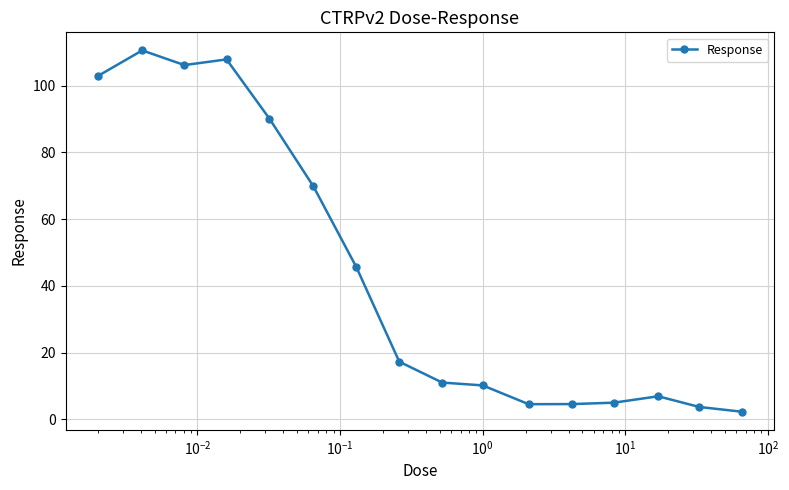

Does the chart have visible grid lines?

Yes